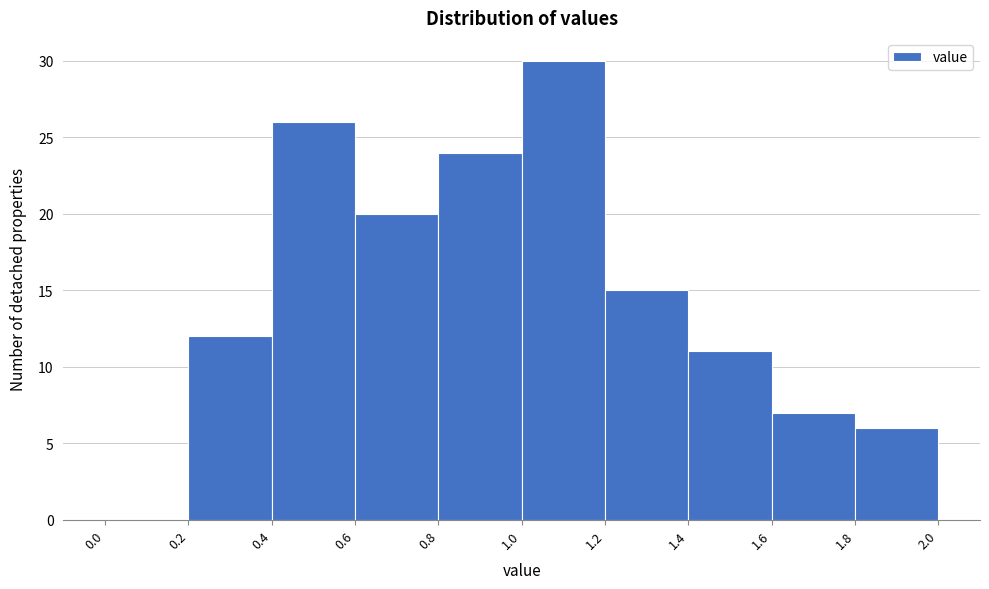

Reading left to right, transcribe this chart: for each bar, give the range it covers on the x-axis and its height. The values are not printed on the chart, so give them approximately, as read against the axis.

0.0 to 0.2: 0
0.2 to 0.4: 12
0.4 to 0.6: 26
0.6 to 0.8: 20
0.8 to 1.0: 24
1.0 to 1.2: 30
1.2 to 1.4: 15
1.4 to 1.6: 11
1.6 to 1.8: 7
1.8 to 2.0: 6